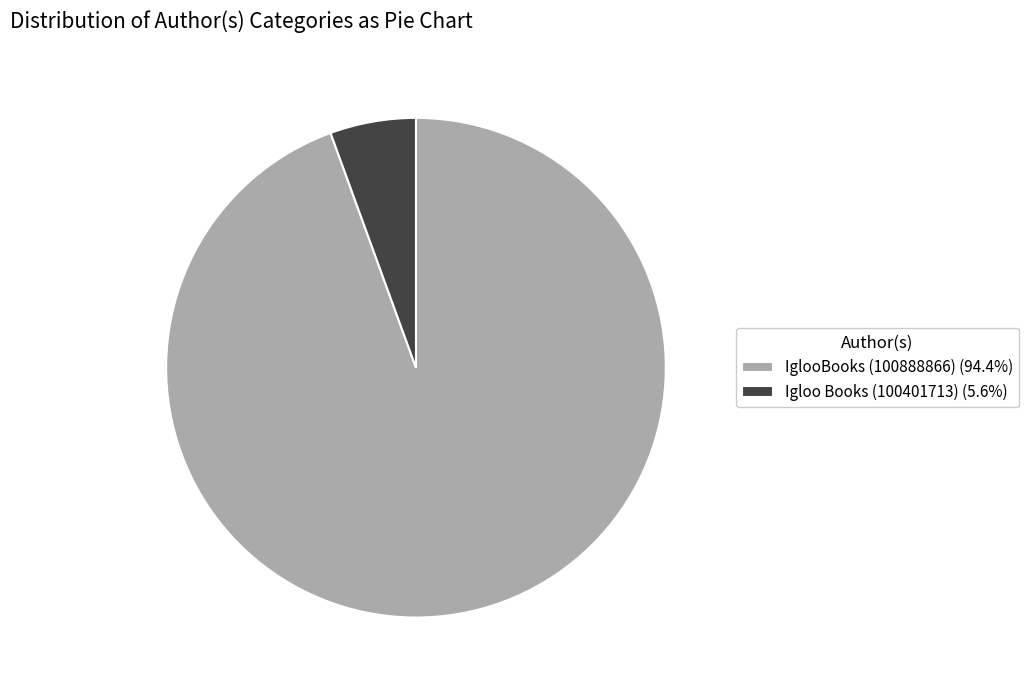

What is the ratio of the value at Igloo Books (100401713) to the value at IglooBooks (100888866)?

0.1